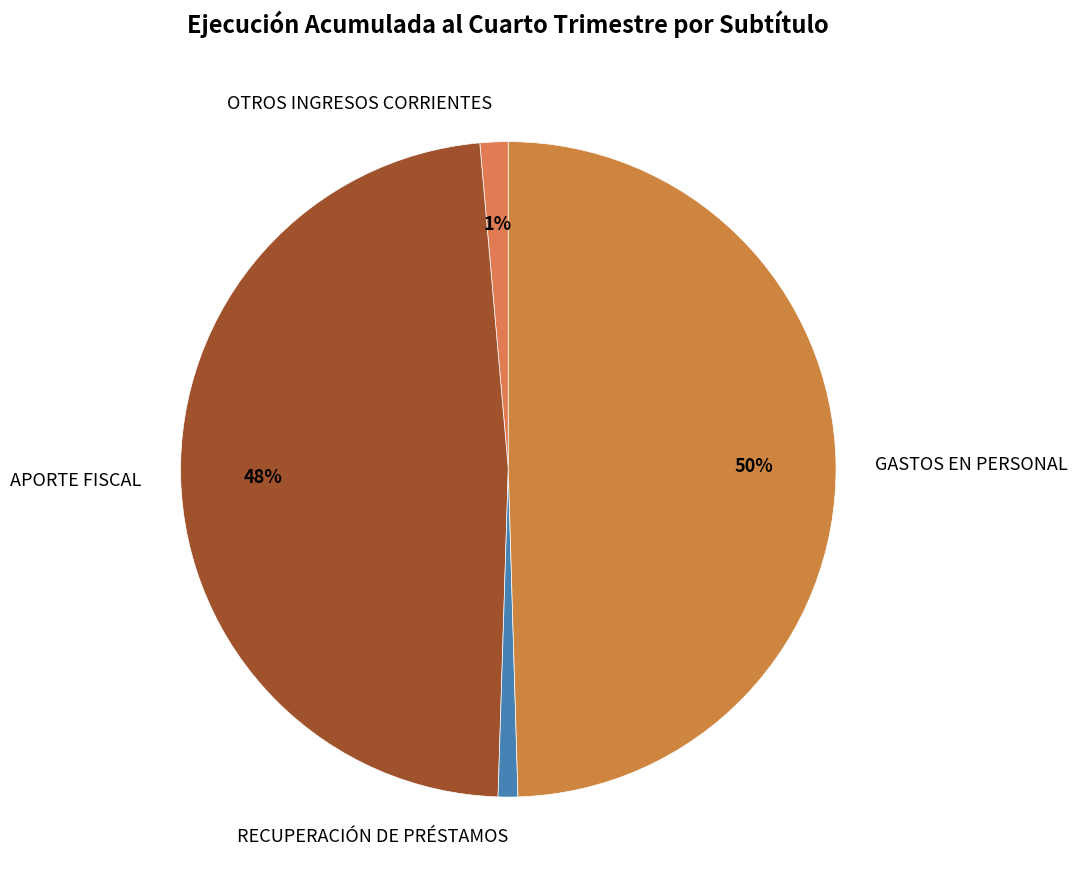

Is APORTE FISCAL the majority of the pie?

No